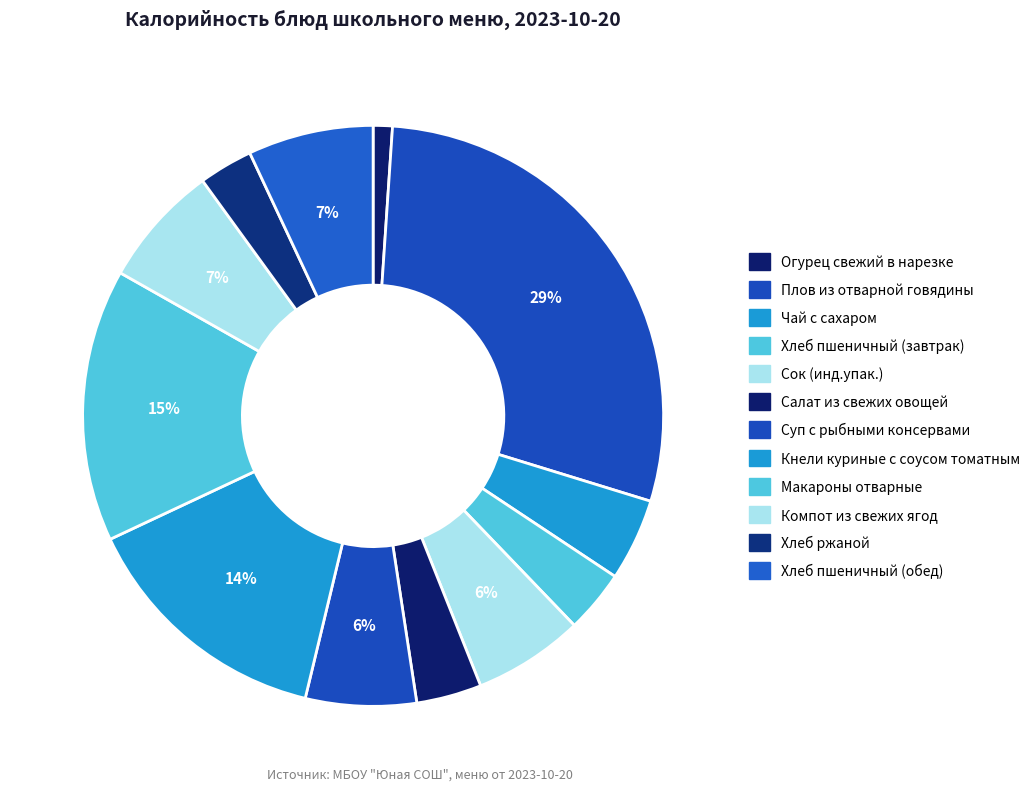

Is Компот из свежих ягод the majority of the pie?

No